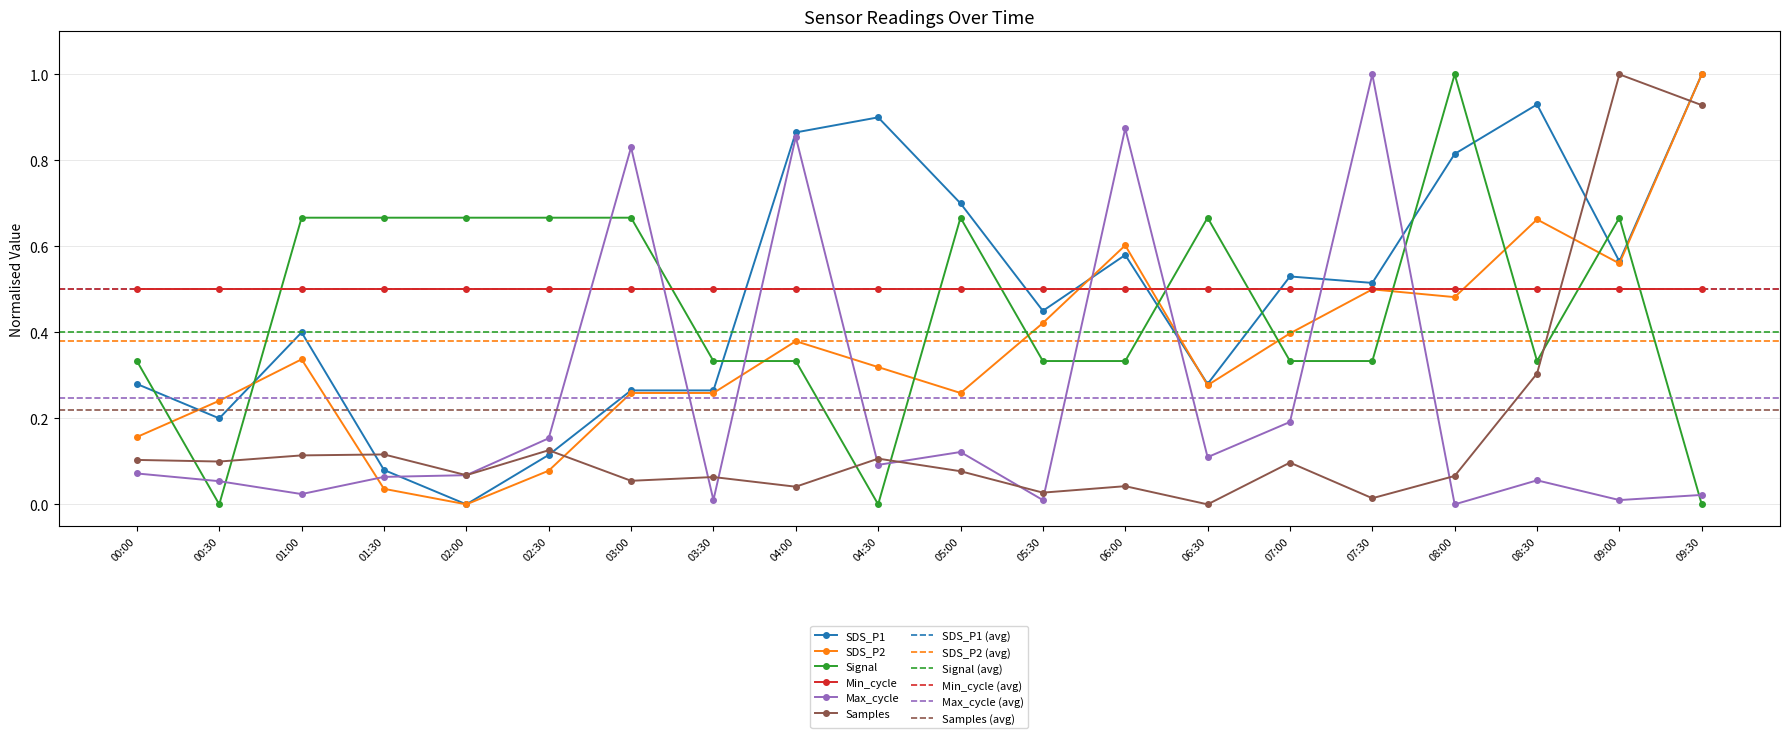

Is the value of Max_cycle at 06:00 greater than the value of Min_cycle at 06:30?

Yes